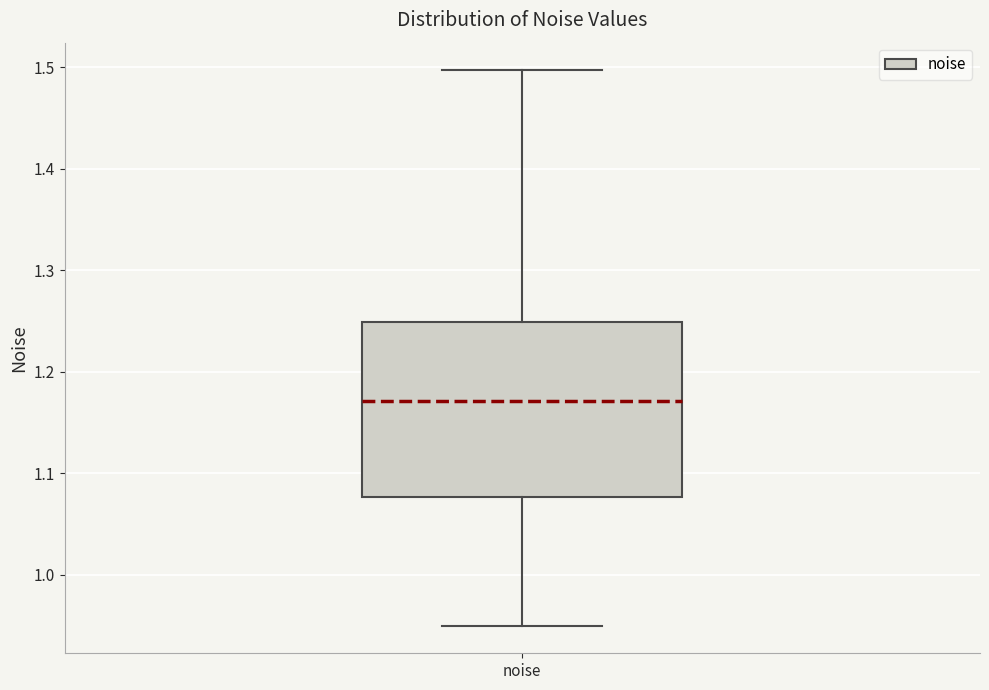

Read this box plot against the y-axis: the position of the median line, the range covered by the box, and the ends of both whiskers. The values are not printed on the chart, so give them approximately, as read against the axis.

median 1.17, box 1.08 to 1.25, whiskers 0.95 to 1.50